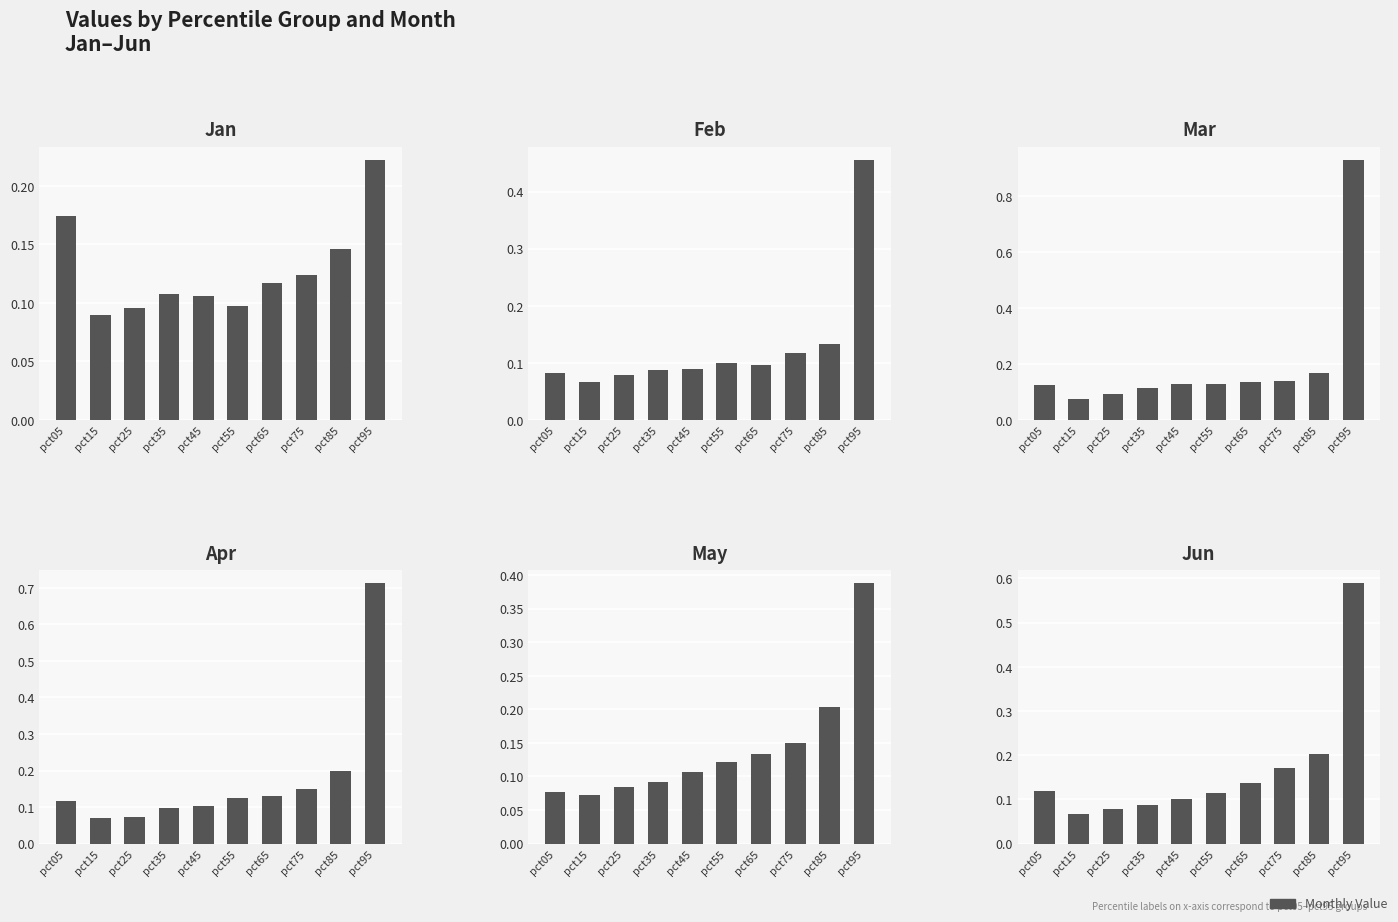

Are the bars horizontal?

No